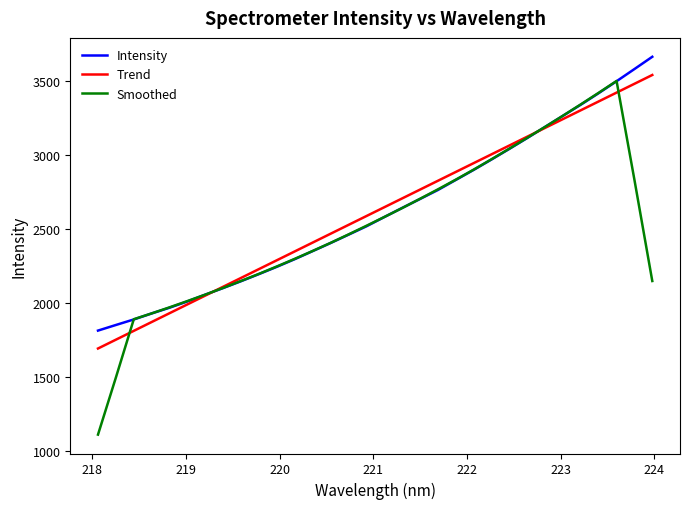

What is the minimum value for Smoothed?

1110.2